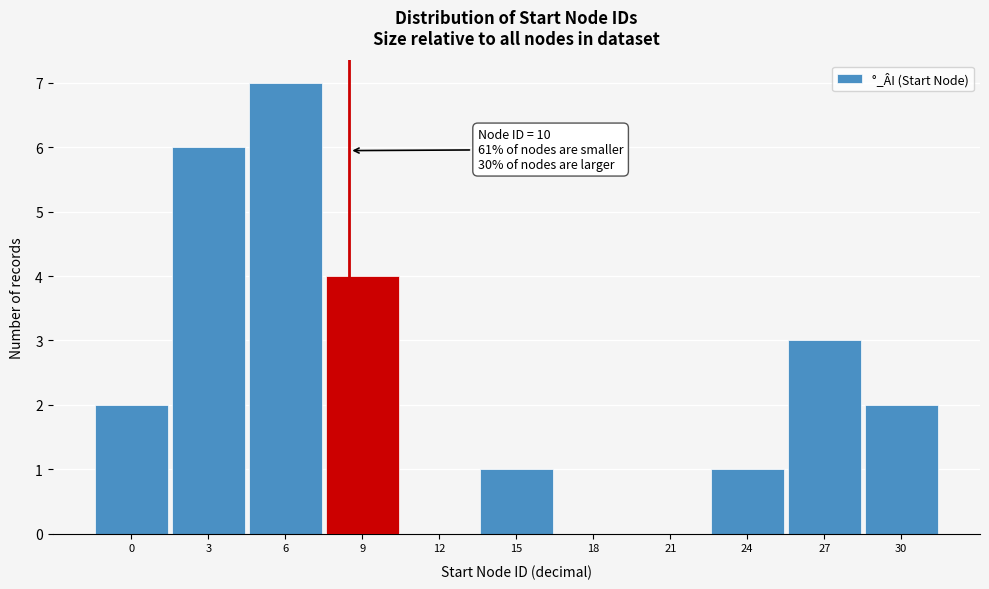

Reading left to right, list all the values displayed in this chart.

0=2	3=6	6=7	9=4	12=0	15=1	18=0	21=0	24=1	27=3	30=2